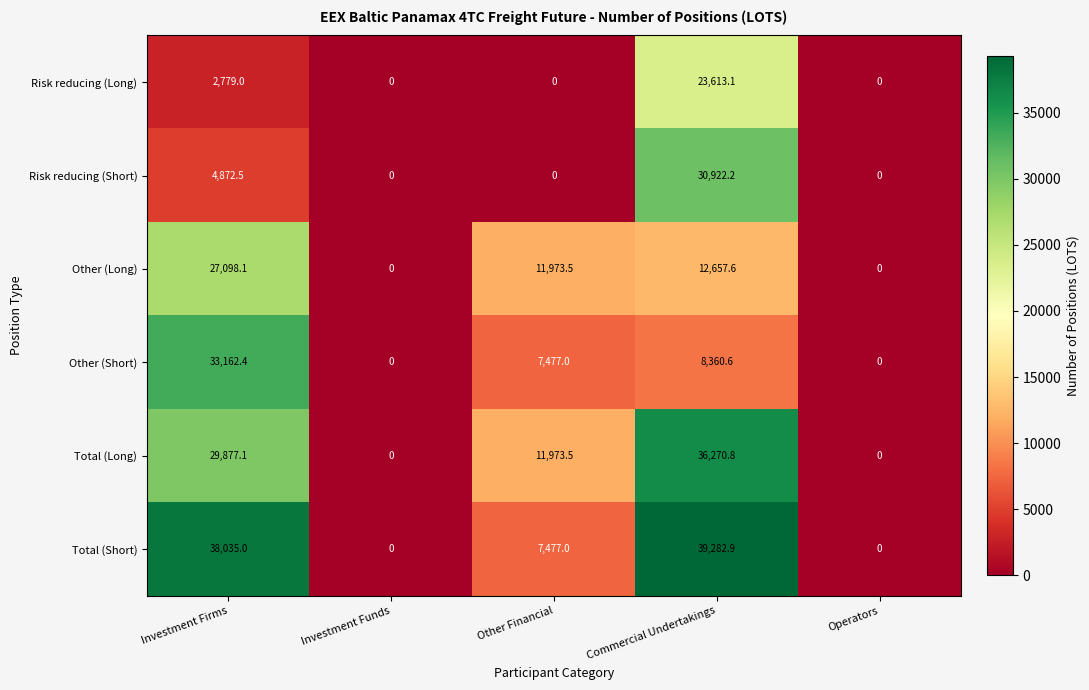

At which label is Other (Long) closest to 13549?

Commercial Undertakings